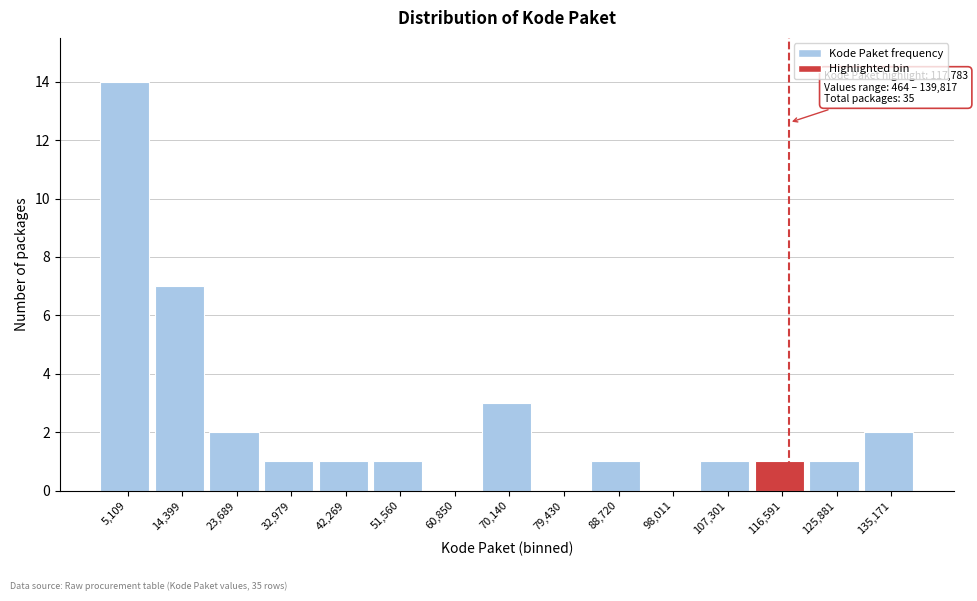

Which range on the x-axis has the tallest bar?

0 to 10000